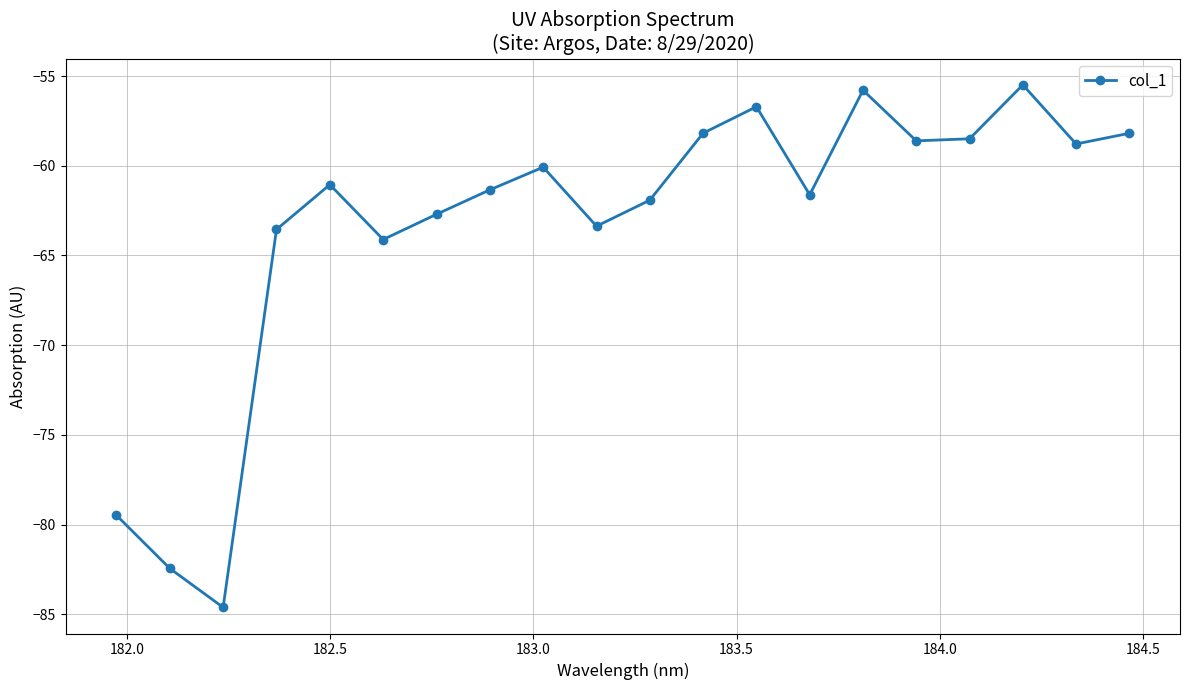

What is the value of the 1st point from the left?

-79.5